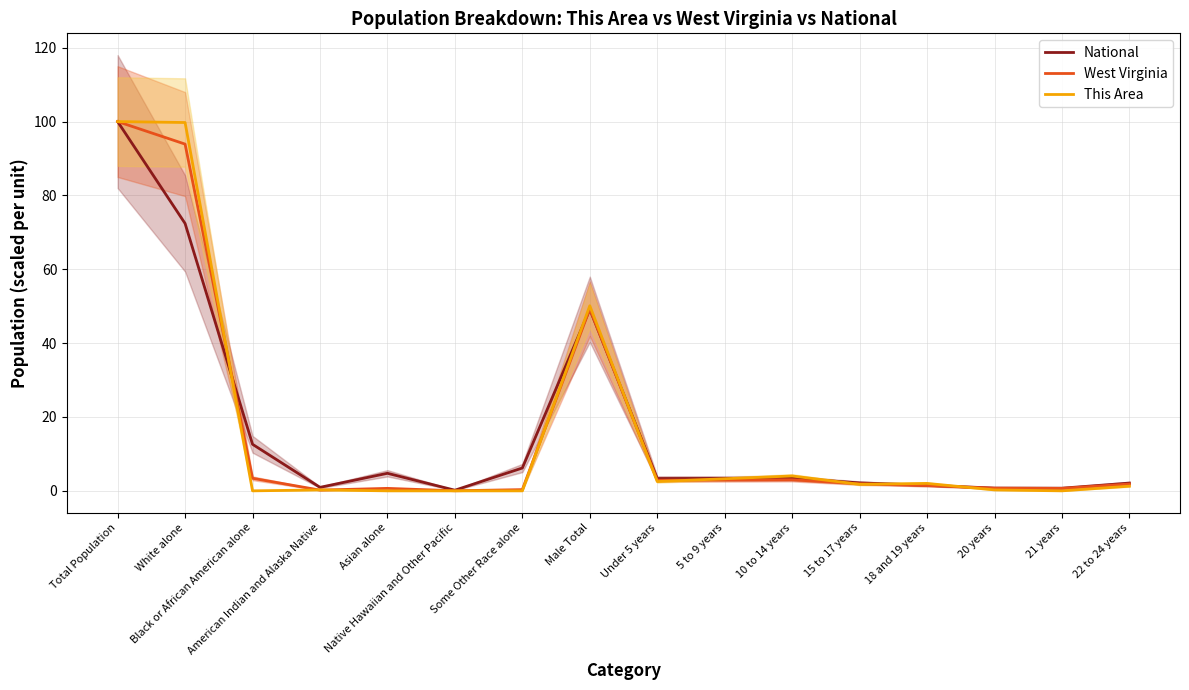

What is the spread (max minus min) of values at White alone?

27.3